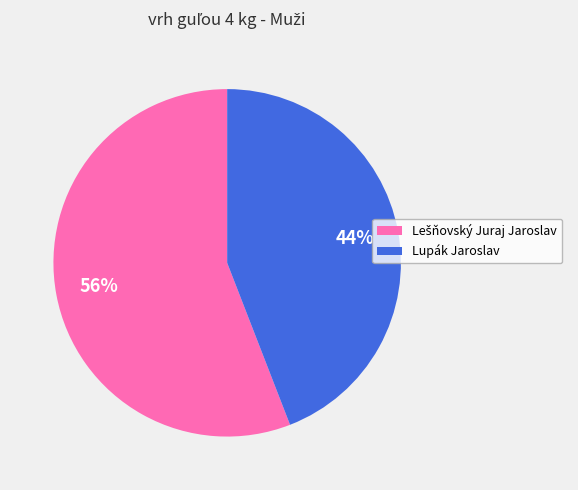

How many segments does this pie chart have?

2